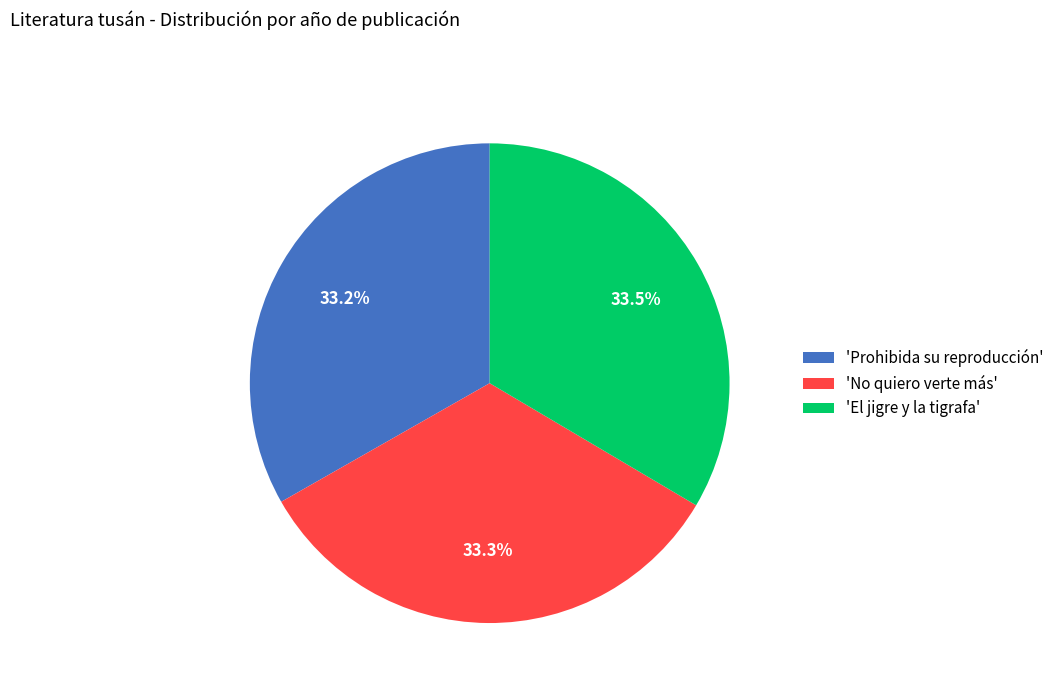

How many segments does this pie chart have?

3